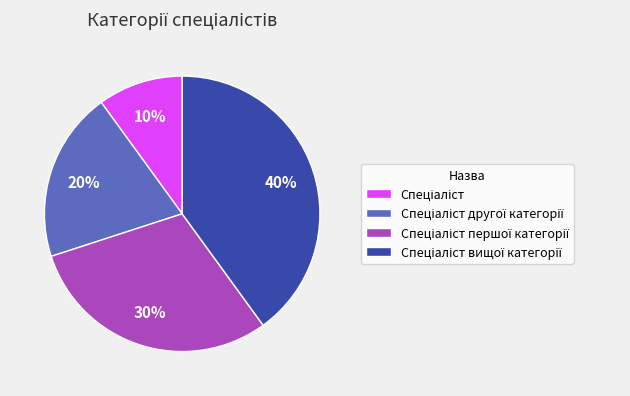

To the nearest percent, what is the difference between the largest and smallest slice percentages?

30%